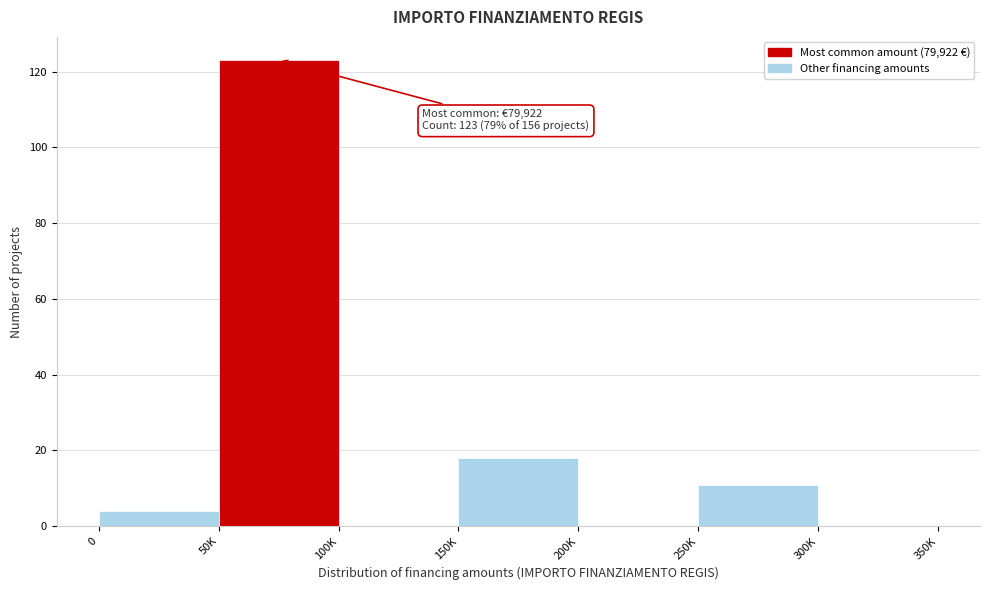

Reading left to right, transcribe all the data shown in this chart.

0=4	50K=123	100K=0	150K=18	200K=0	250K=11	300K=0